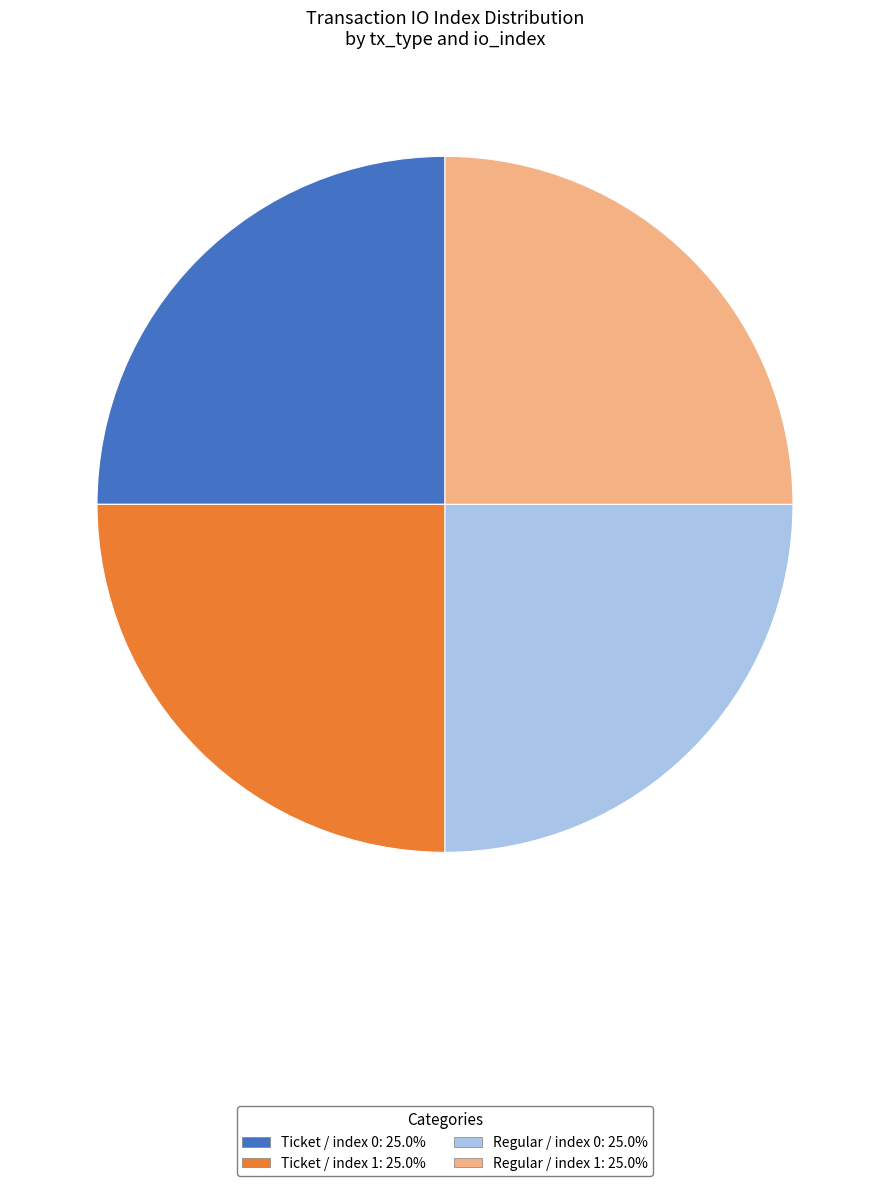

How many slices are in this pie chart?

4